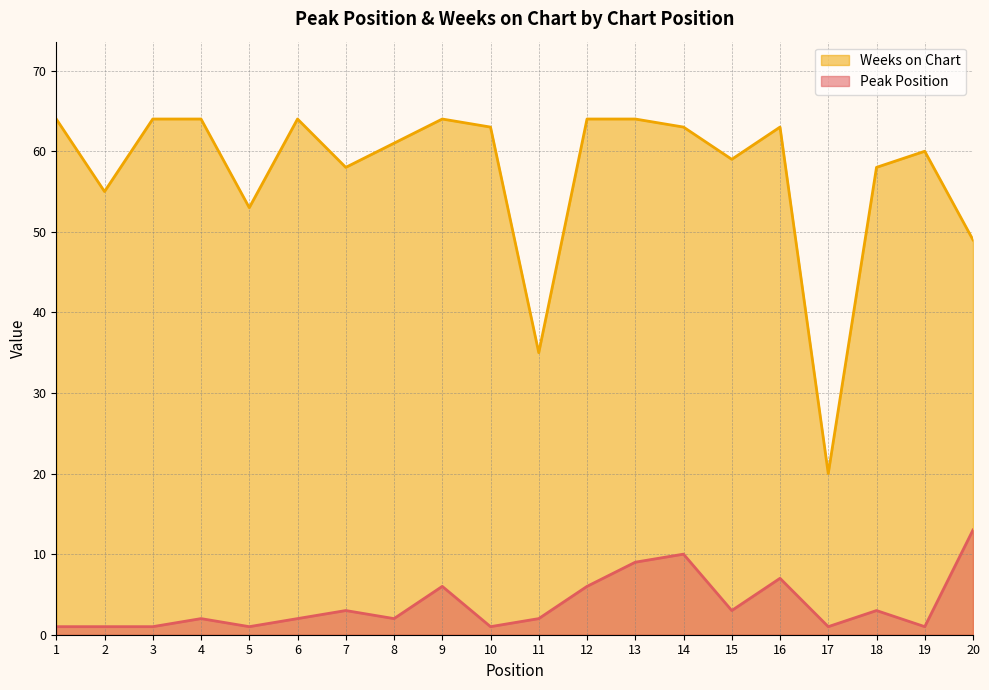

At 19, list the series in order from smallest to largest.

Peak Position, Weeks on Chart